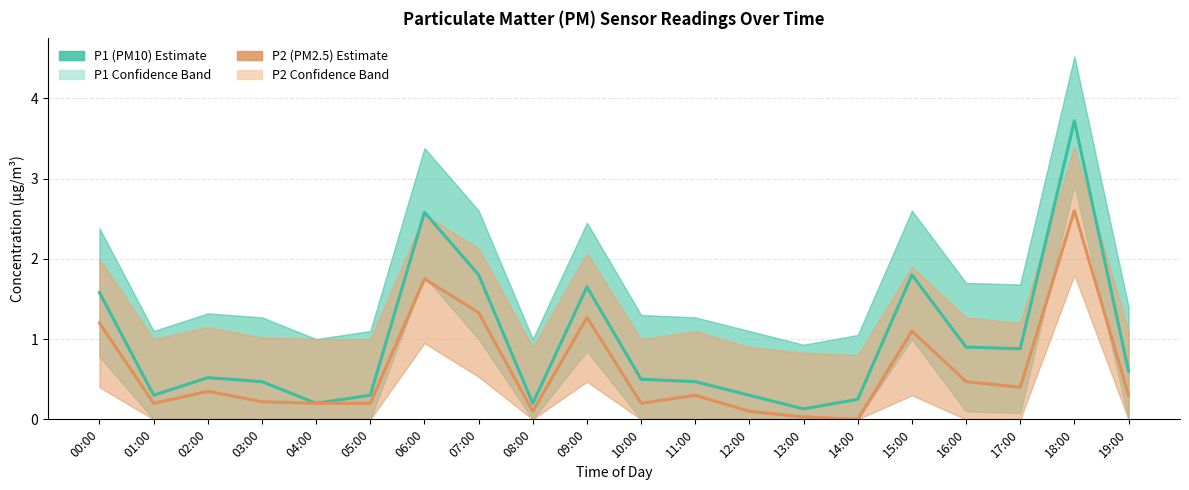

What is the difference between the maximum and minimum values in the P2 (PM2.5) series?

2.6